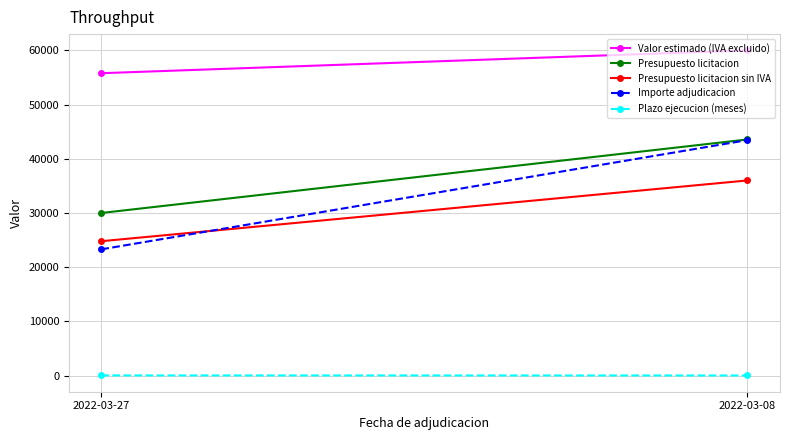

Rank the series at 2022-03-08 from highest to lowest value.

Valor estimado (IVA excluido), Presupuesto licitacion, Importe adjudicacion, Presupuesto licitacion sin IVA, Plazo ejecucion (meses)